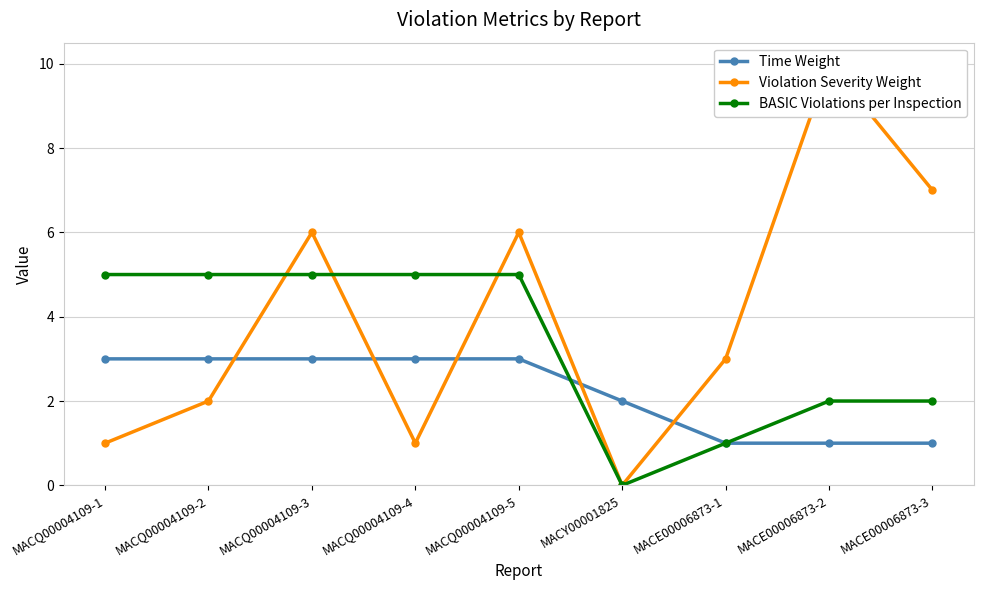

Which series changed the most between MACQ00004109-3 and MACQ00004109-5?

Time Weight